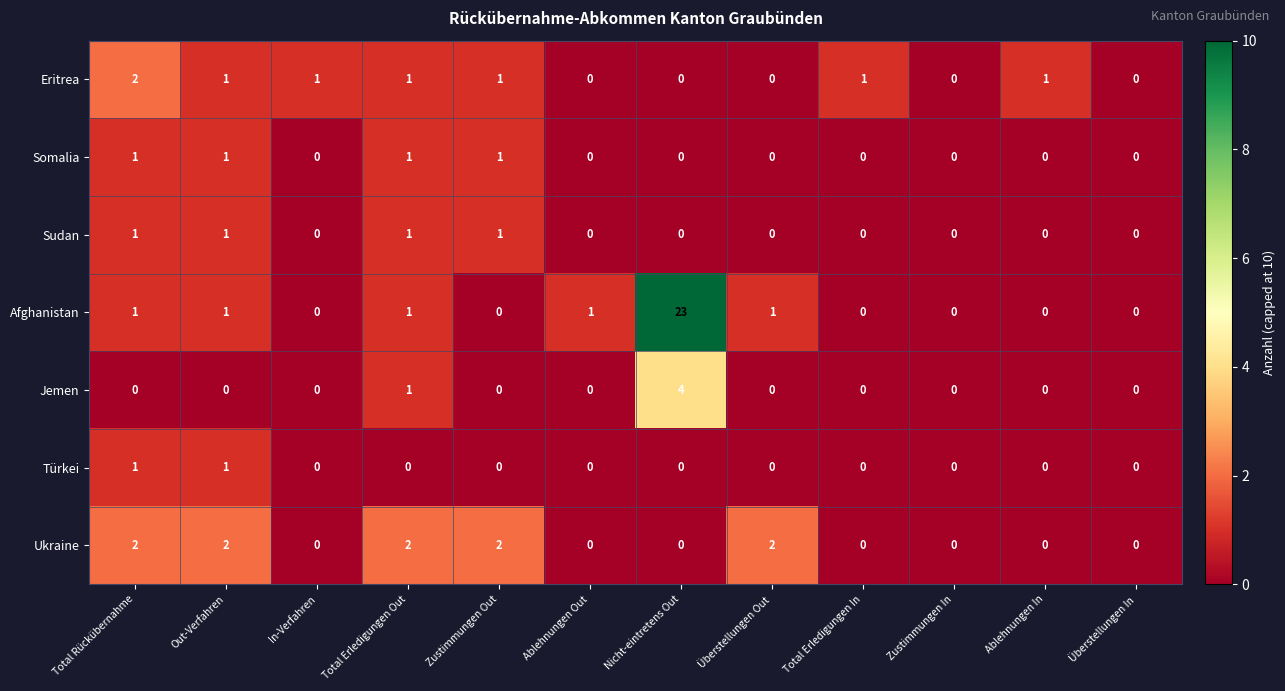

The value of Türkei at Out-Verfahren is 0. True or false?

False